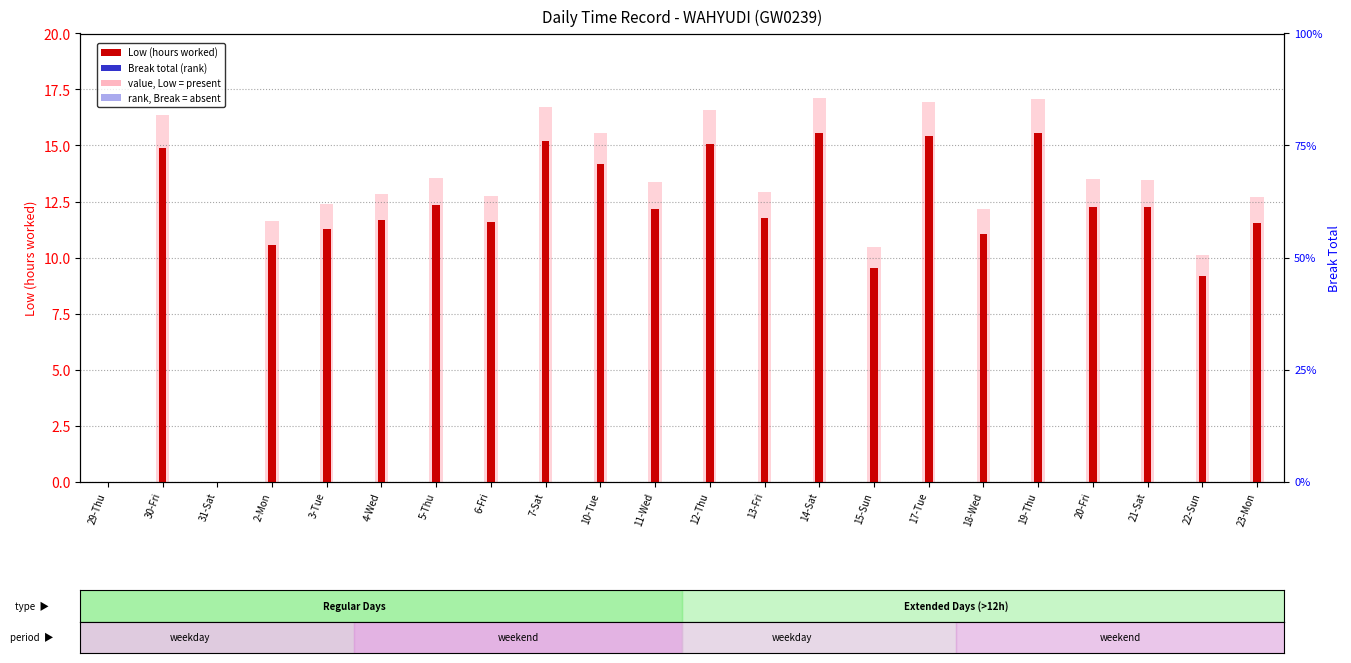

At how many categories does at least one series exceed 5?

20